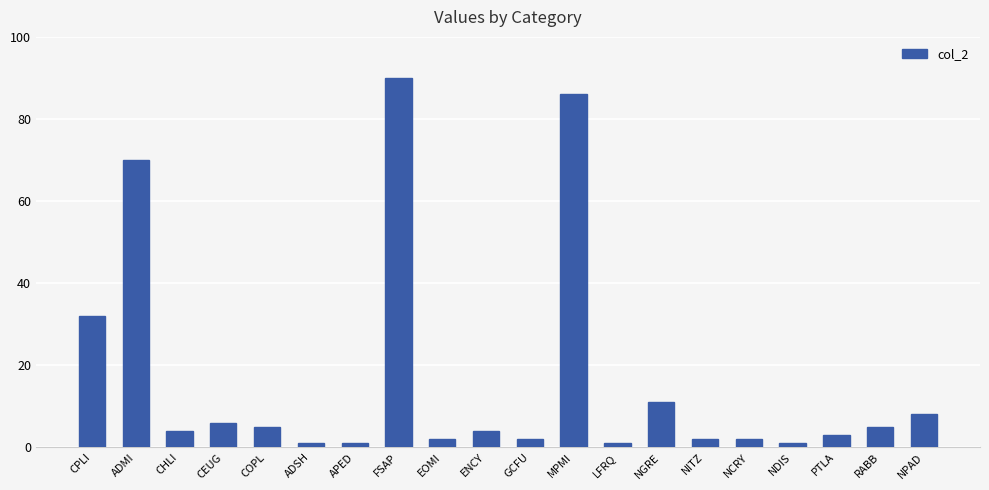

Which label corresponds to the largest value in the chart?

FSAP